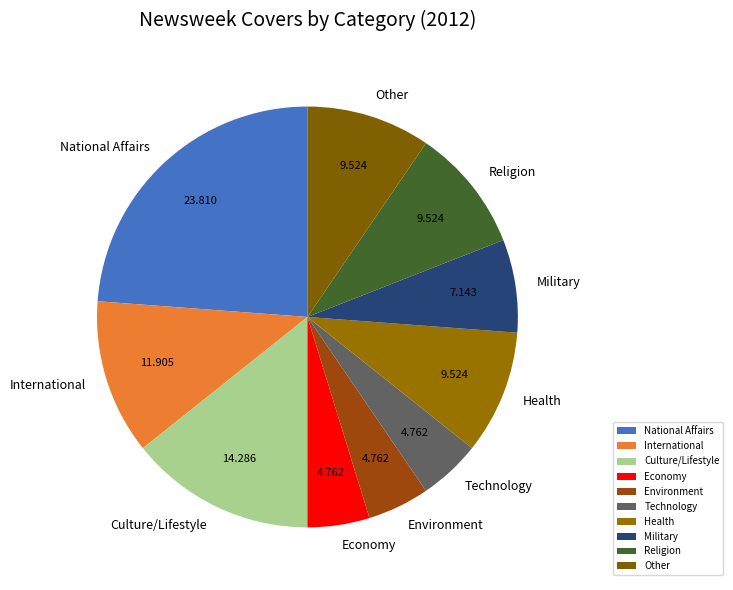

Between Other and Economy, which is larger?

Other